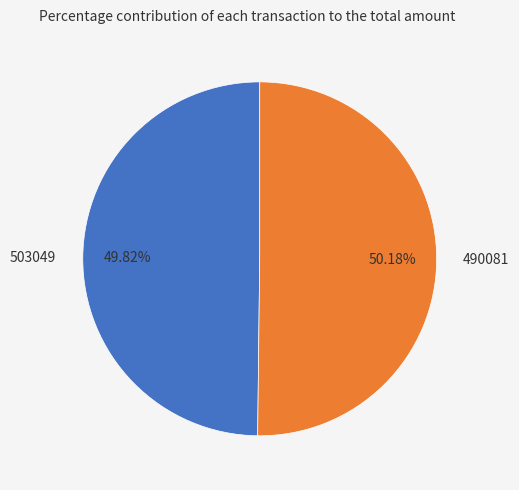

To the nearest percent, what is the average slice percentage?

50%